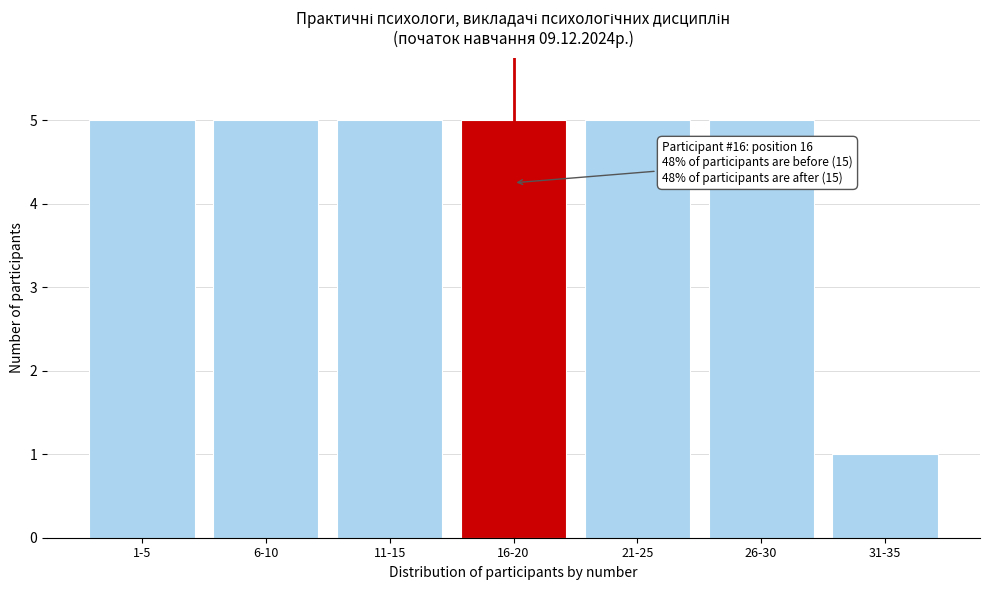

Reading left to right, transcribe all the data shown in this chart.

5	5	5	5	5	5	1